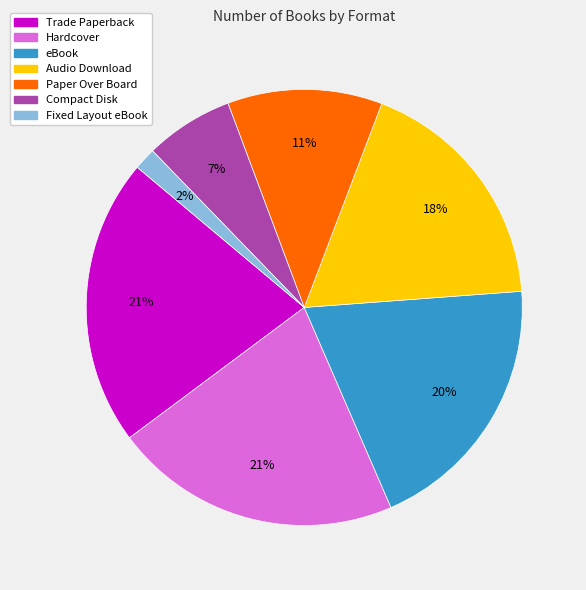

To the nearest percent, what is the average slice percentage?

14%